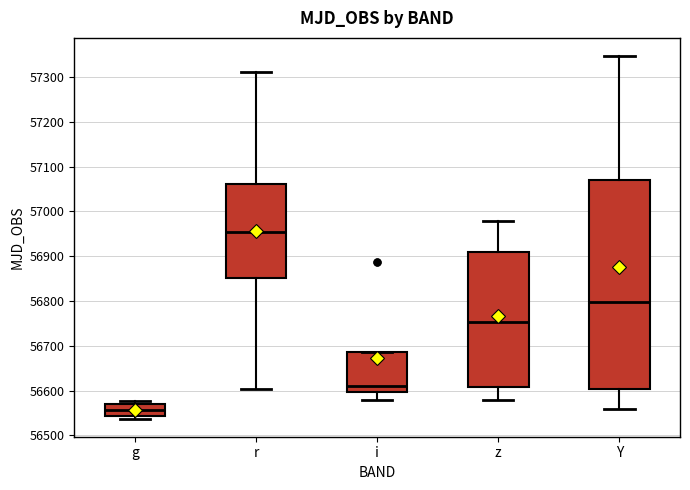

Which box is the tallest, from its lower edge to its upper edge?

Y